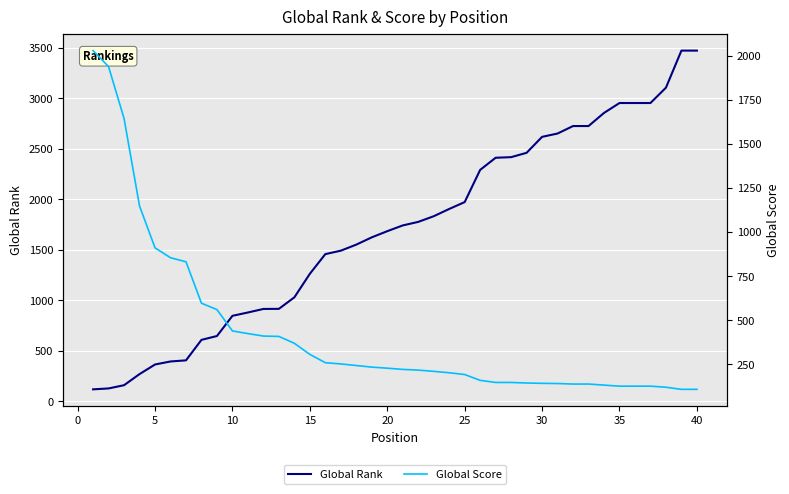

The Global Score series shows 423 at 5. True or false?

False